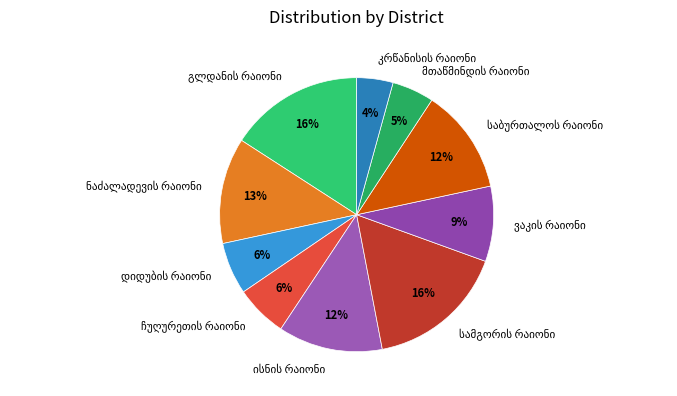

To the nearest percent, what is the average slice percentage?

10%